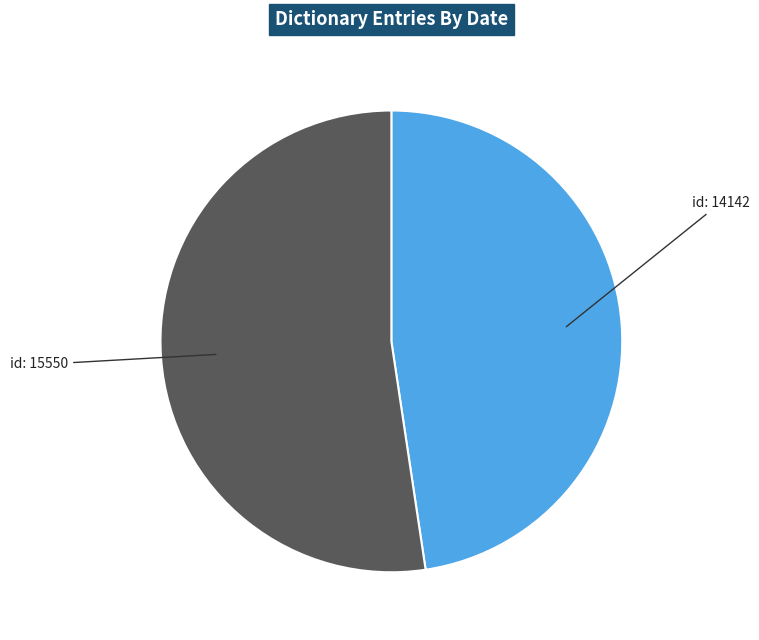

How many segments does this pie chart have?

2